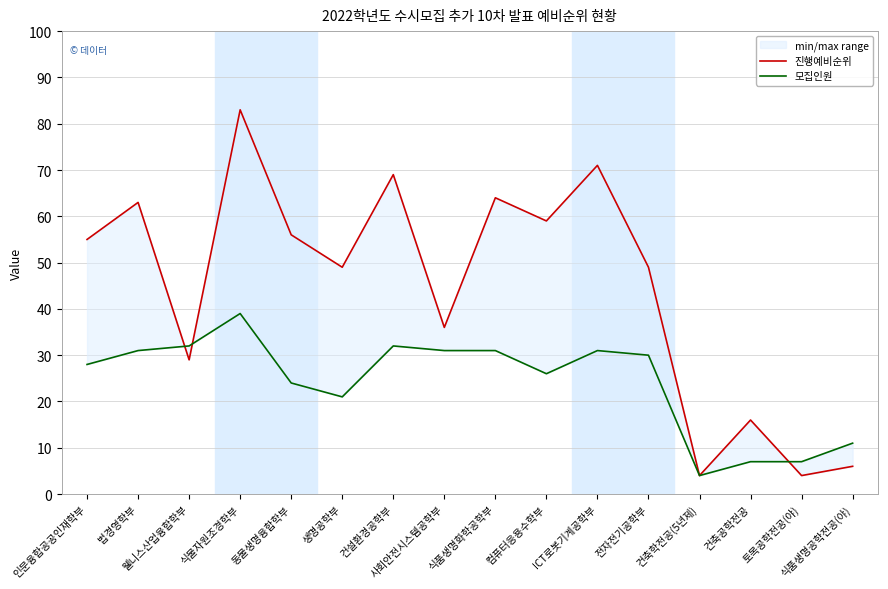

True or false: 진행예비순위 and 모집인원 cross at least once.

True